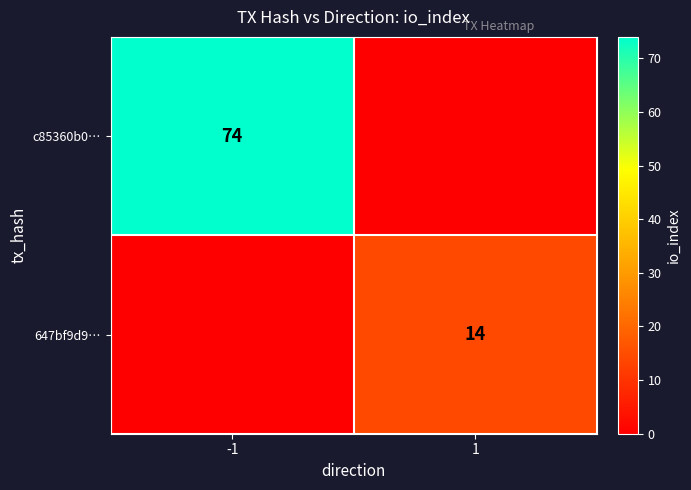

Is the value of c85360b0… at -1 greater than the value of 647bf9d9… at 1?

Yes